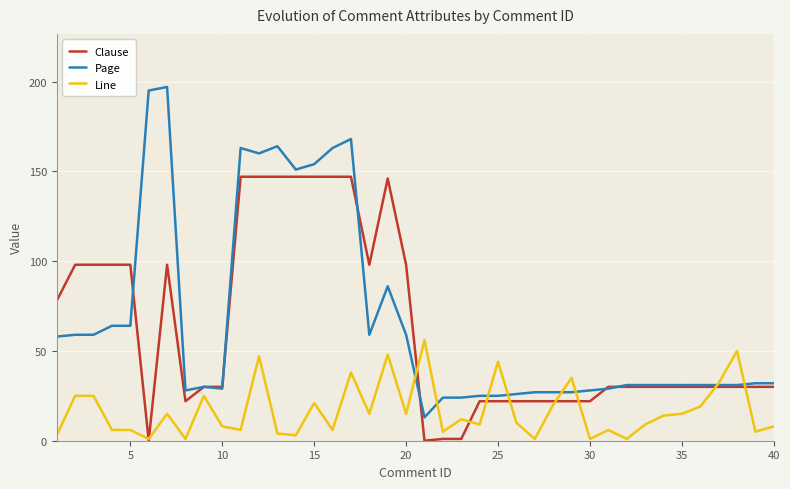

What are all the series names shown in the legend?

Clause, Page, Line